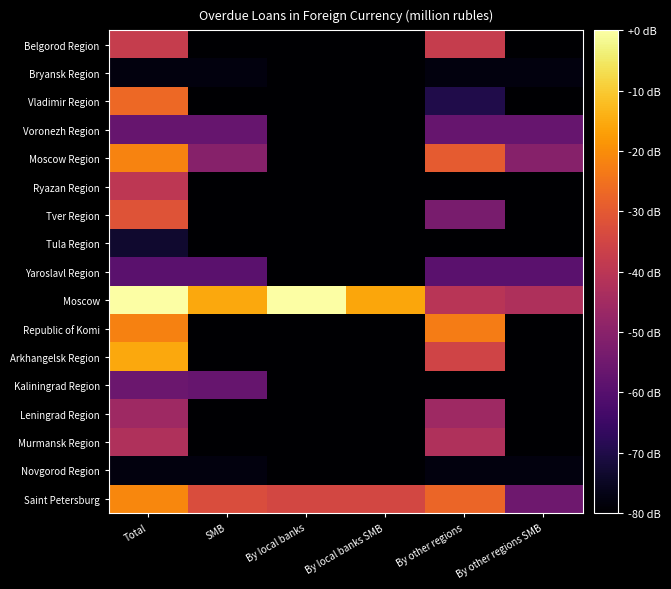

Which series has the largest total across all categories?

Moscow